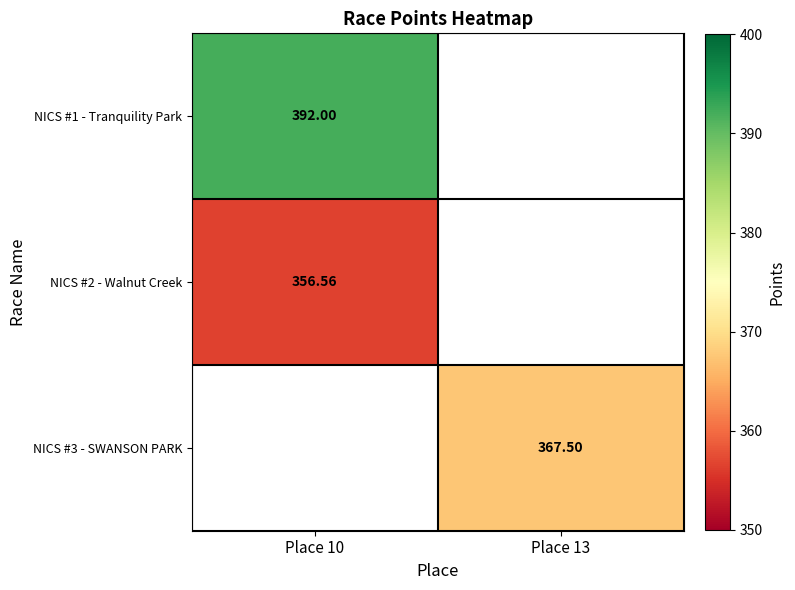

Between Place 10 and Place 13, which is larger?

Place 13